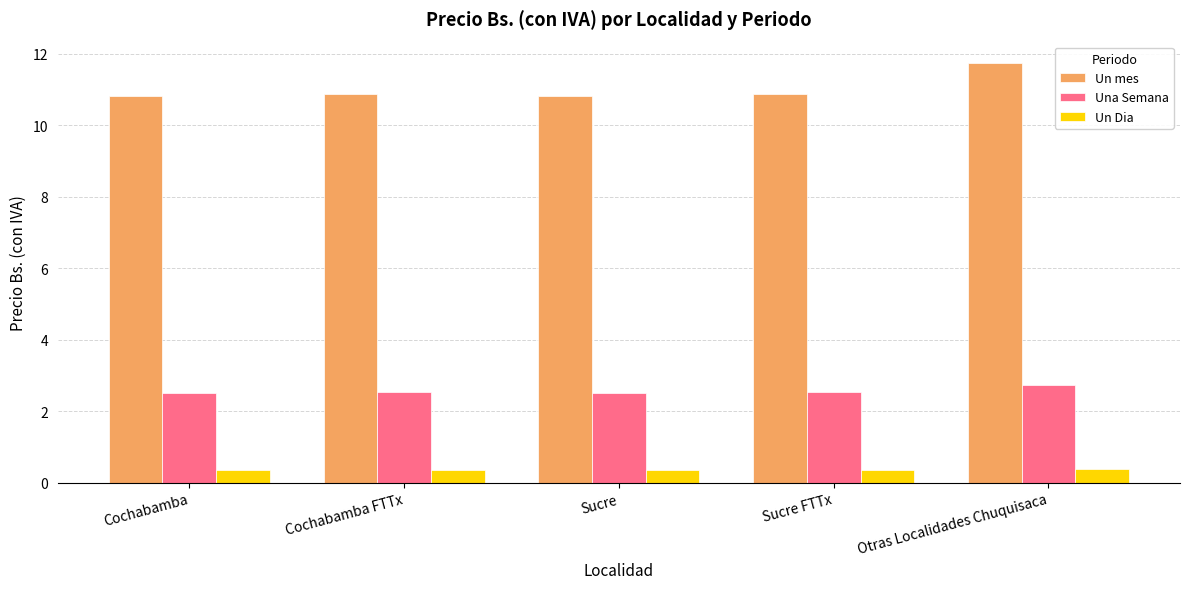

Reading right to left, what are all the values shown in this chart?

Un mes: Otras Localidades Chuquisaca=11.8	Sucre FTTx=10.9	Sucre=10.8	Cochabamba FTTx=10.9	Cochabamba=10.8
Una Semana: Otras Localidades Chuquisaca=2.7	Sucre FTTx=2.5	Sucre=2.5	Cochabamba FTTx=2.5	Cochabamba=2.5
Un Dia: Otras Localidades Chuquisaca=0.4	Sucre FTTx=0.4	Sucre=0.4	Cochabamba FTTx=0.4	Cochabamba=0.4